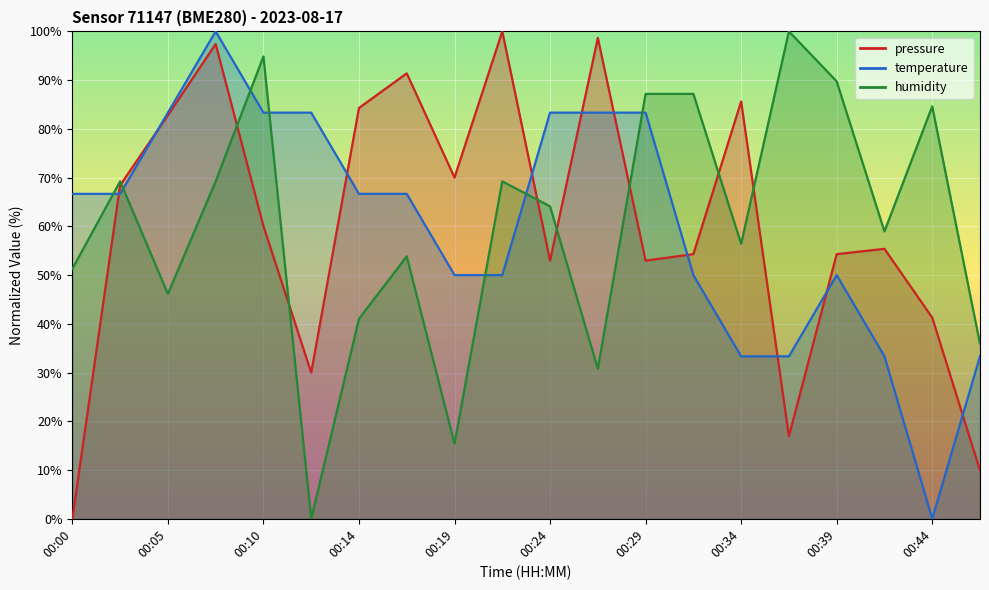

How many lines are shown in the chart?

3